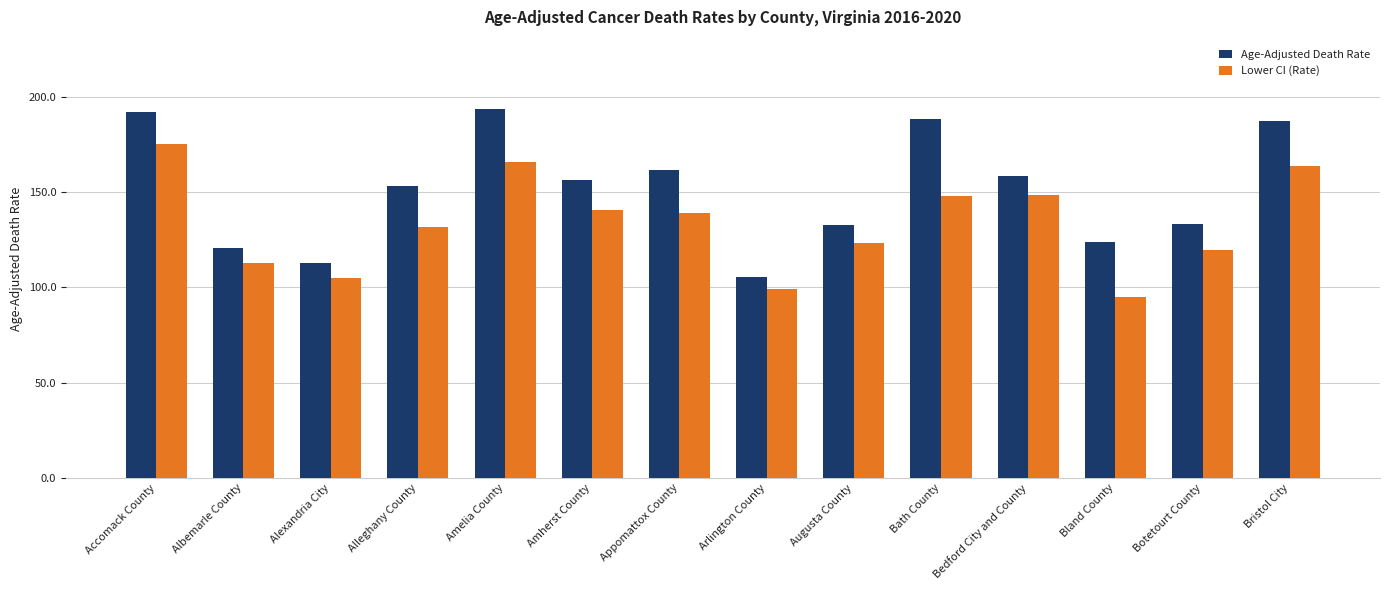

Is the value of Lower CI (Rate) at Bristol City greater than the value of Age-Adjusted Death Rate at Botetourt County?

Yes